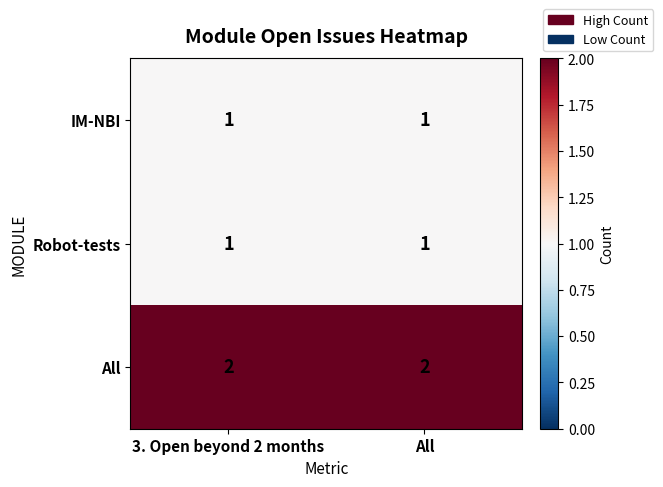

Reading left to right, extract all data points from this chart.

IM-NBI: 1	1
Robot-tests: 1	1
All: 2	2